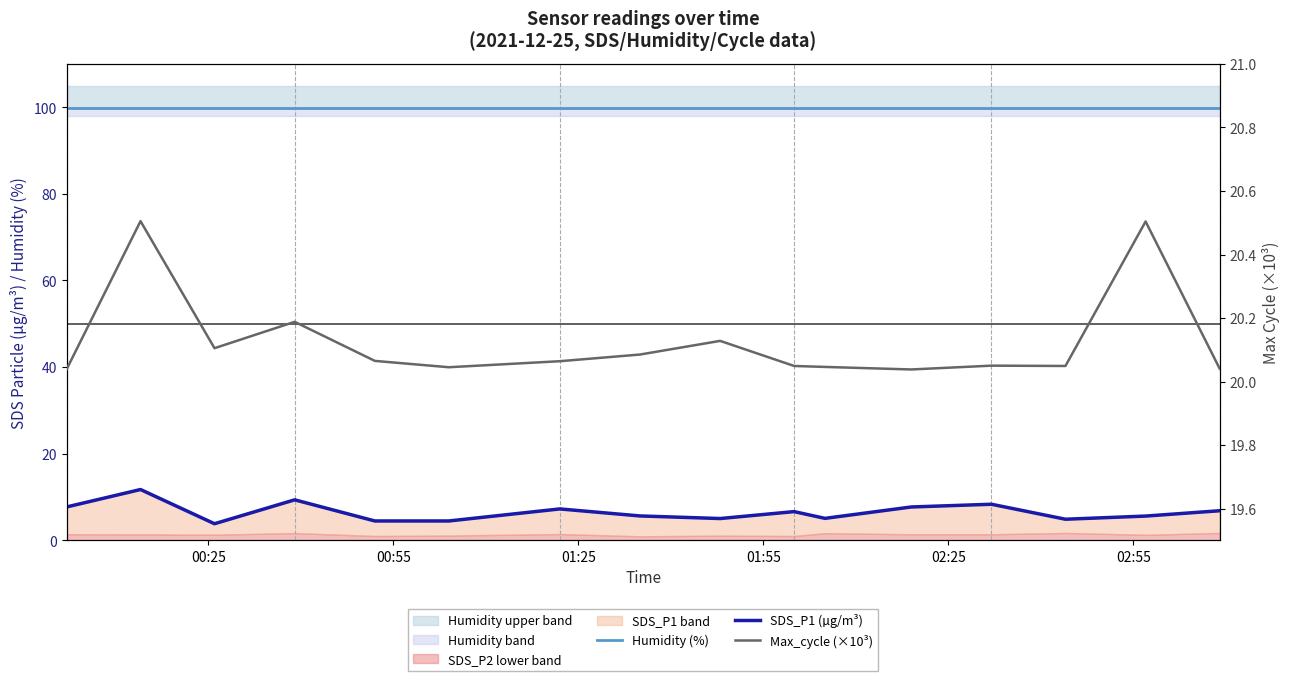

True or false: Humidity (%) and SDS_P1 (µg/m³) intersect in this chart.

False